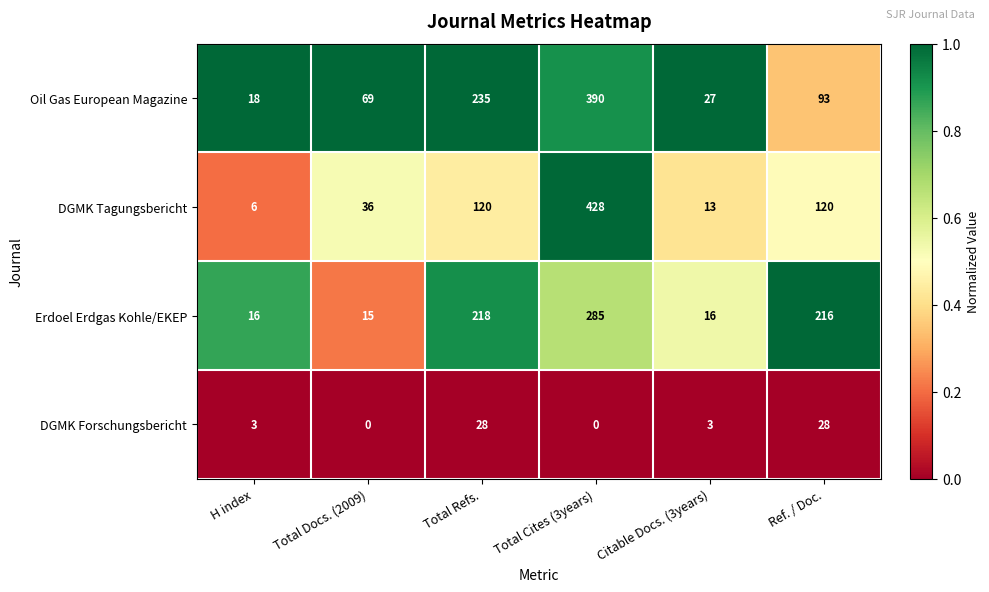

Which series has the largest total across all categories?

Oil Gas European Magazine